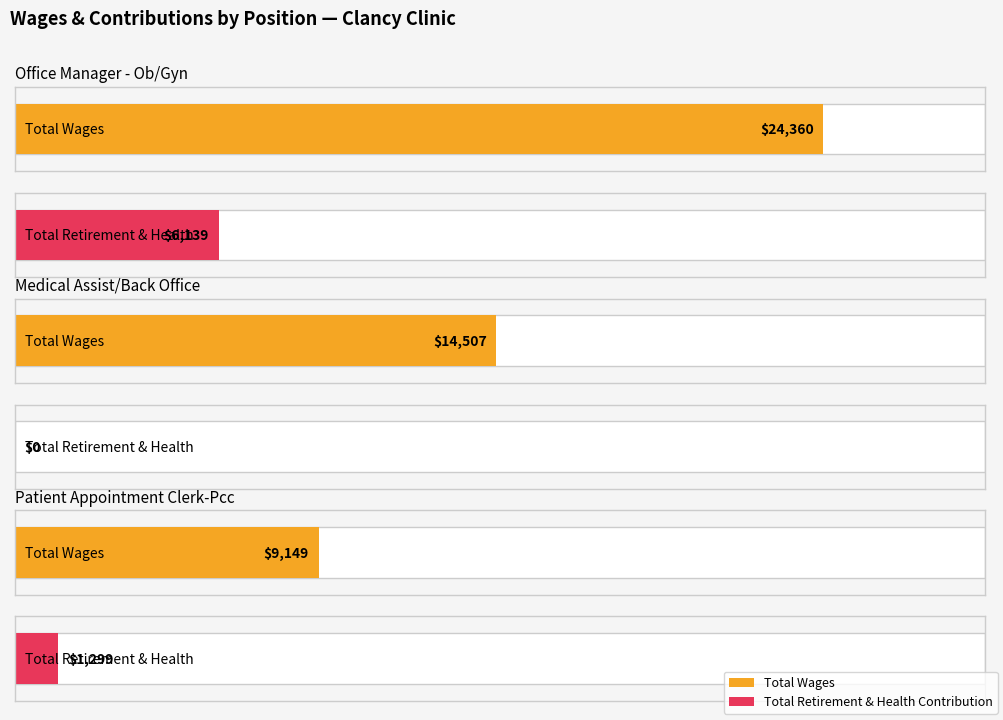

How many Total Retirement & Health Contribution values are between 0 and 6139?

3